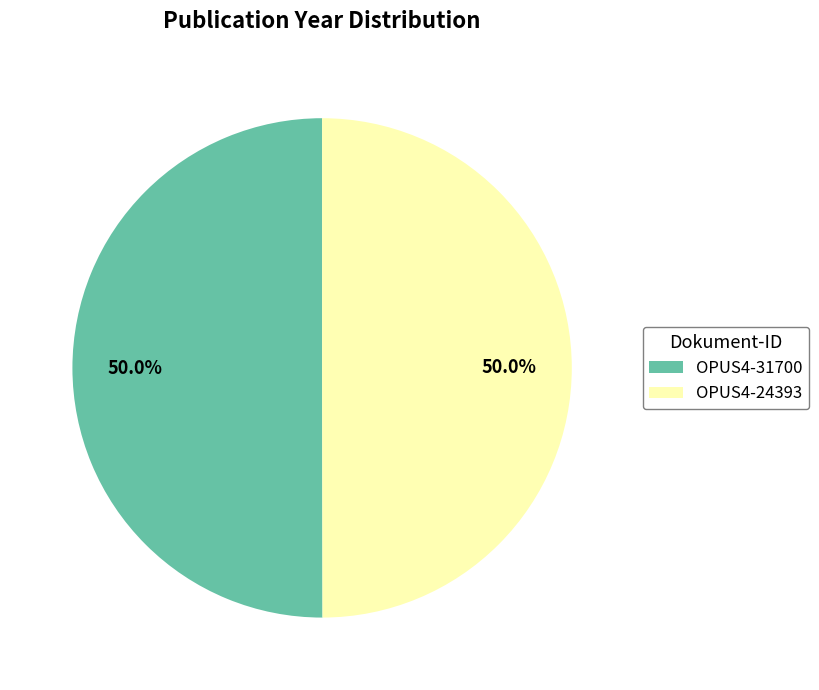

What is the total percentage of OPUS4-24393 and OPUS4-31700?

100.0%